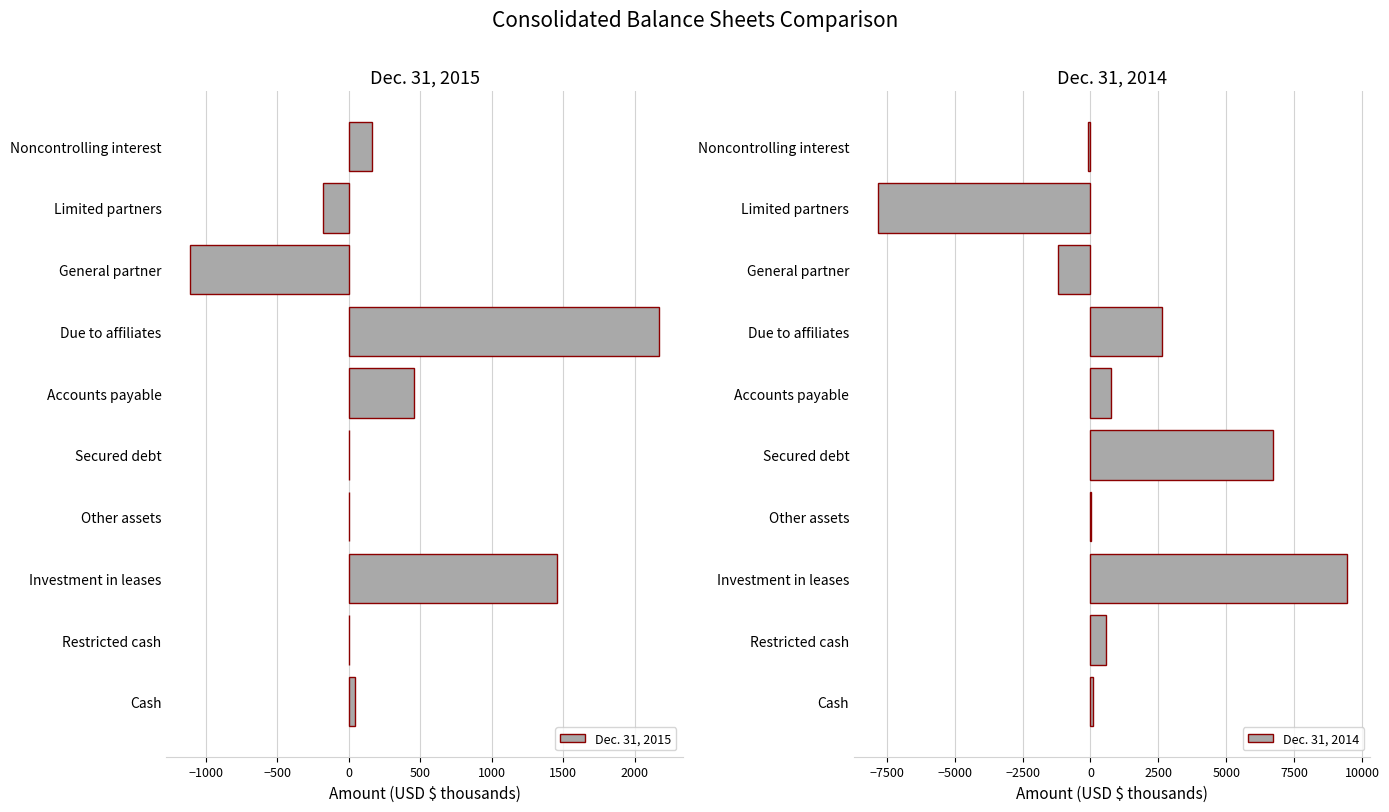

Rank the series by their average value, from lowest to highest.

Dec. 31, 2015, Dec. 31, 2014